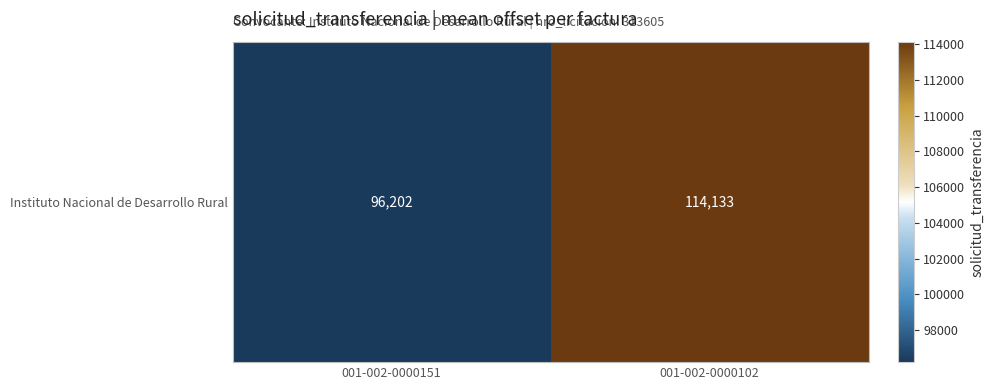

What is the smallest value displayed?

96202